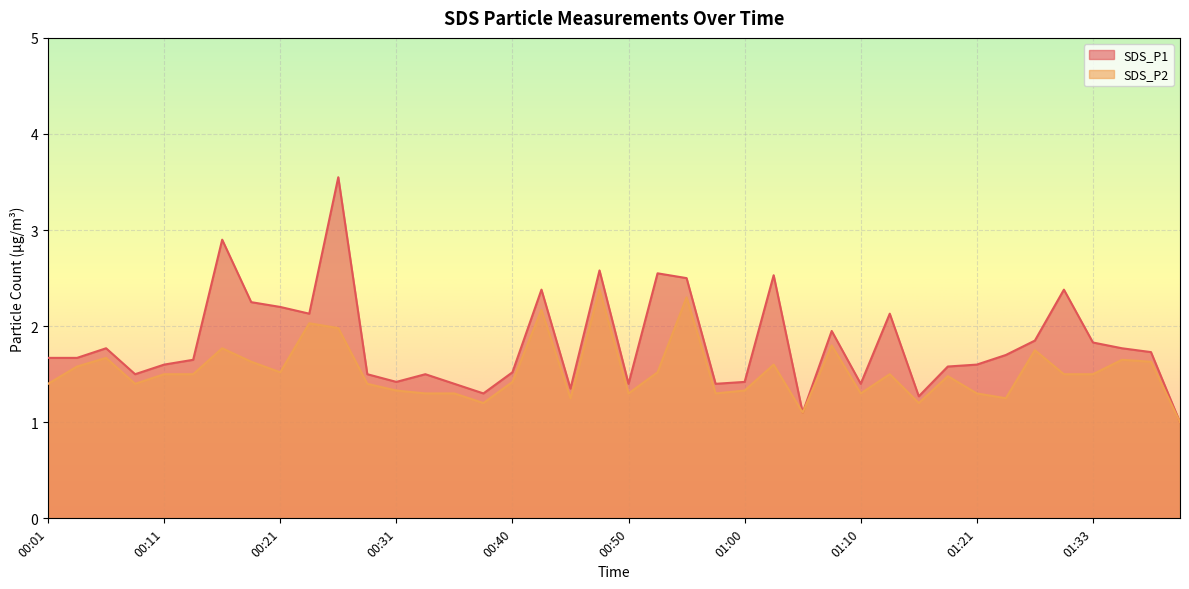

True or false: SDS_P2 and SDS_P1 intersect in this chart.

False